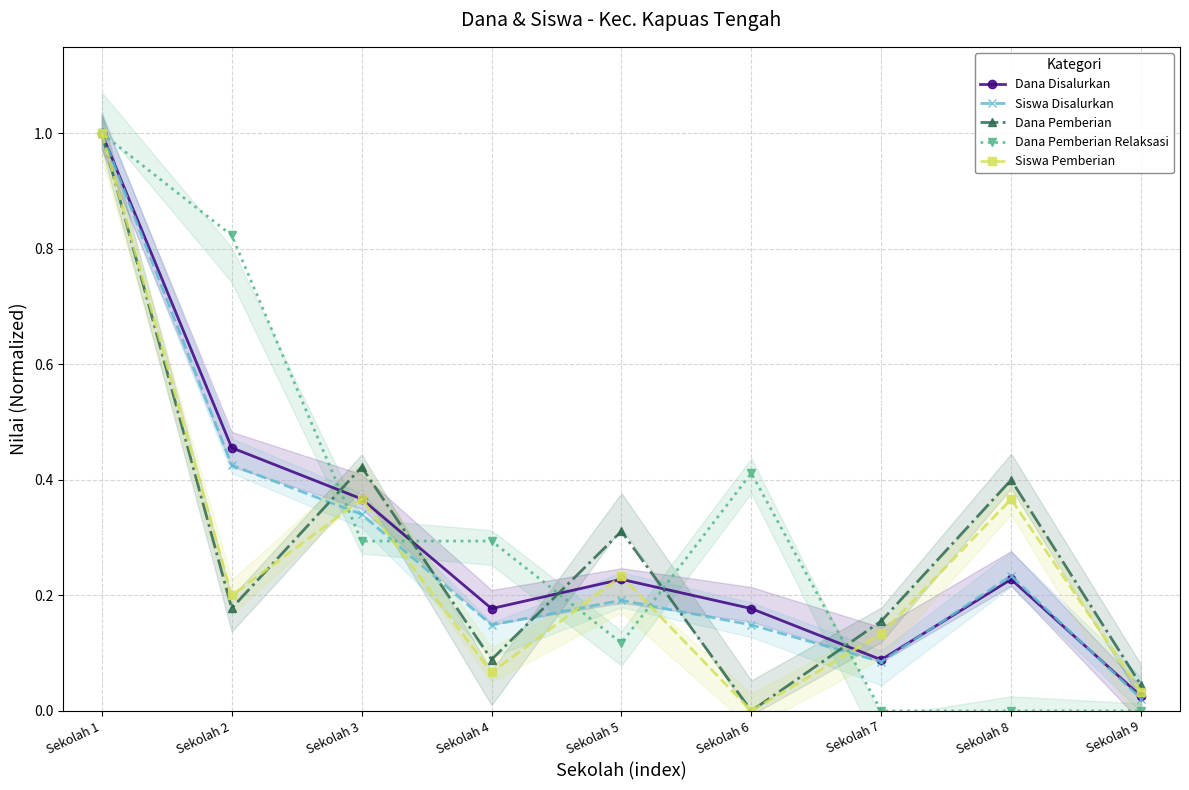

Reading left to right, what are all the values shown in this chart?

Dana Disalurkan: Sekolah 1=1.0	Sekolah 2=0.5	Sekolah 3=0.4	Sekolah 4=0.2	Sekolah 5=0.2	Sekolah 6=0.2	Sekolah 7=0.1	Sekolah 8=0.2	Sekolah 9=0.0
Siswa Disalurkan: Sekolah 1=1.0	Sekolah 2=0.4	Sekolah 3=0.3	Sekolah 4=0.1	Sekolah 5=0.2	Sekolah 6=0.1	Sekolah 7=0.1	Sekolah 8=0.2	Sekolah 9=0.0
Dana Pemberian: Sekolah 1=1.0	Sekolah 2=0.2	Sekolah 3=0.4	Sekolah 4=0.1	Sekolah 5=0.3	Sekolah 6=0.0	Sekolah 7=0.2	Sekolah 8=0.4	Sekolah 9=0.0
Dana Pemberian Relaksasi: Sekolah 1=1.0	Sekolah 2=0.8	Sekolah 3=0.3	Sekolah 4=0.3	Sekolah 5=0.1	Sekolah 6=0.4	Sekolah 7=0.0	Sekolah 8=0.0	Sekolah 9=0.0
Siswa Pemberian: Sekolah 1=1.0	Sekolah 2=0.2	Sekolah 3=0.4	Sekolah 4=0.1	Sekolah 5=0.2	Sekolah 6=0.0	Sekolah 7=0.1	Sekolah 8=0.4	Sekolah 9=0.0